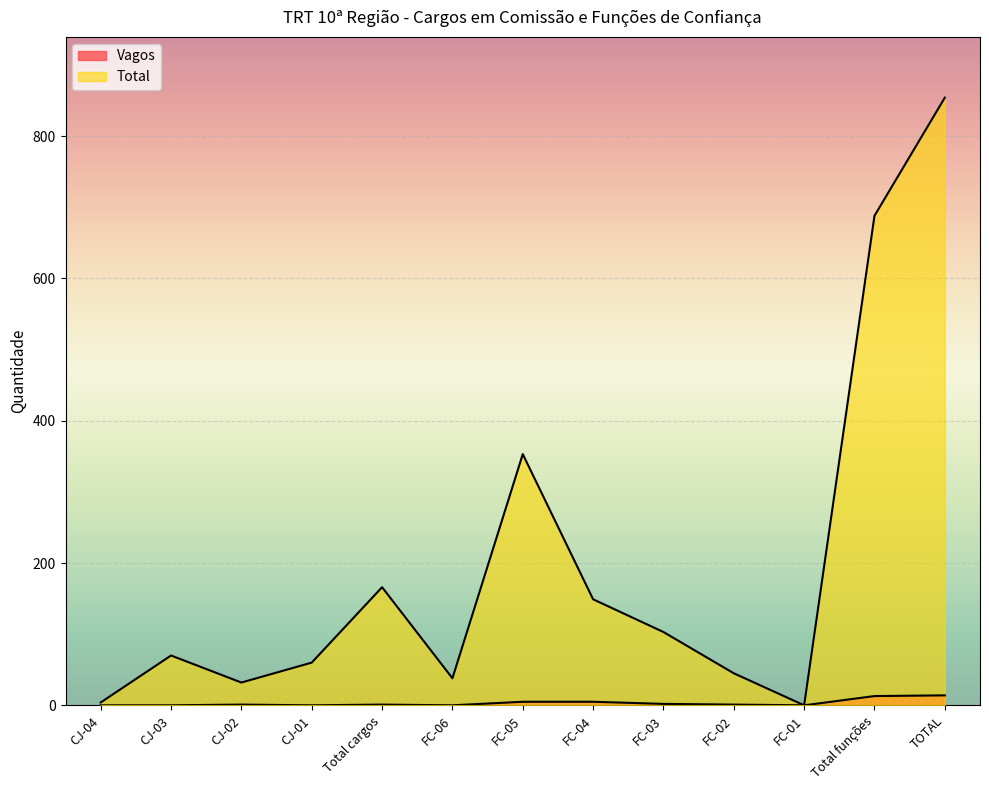

True or false: Vagos and Total cross at least once.

False